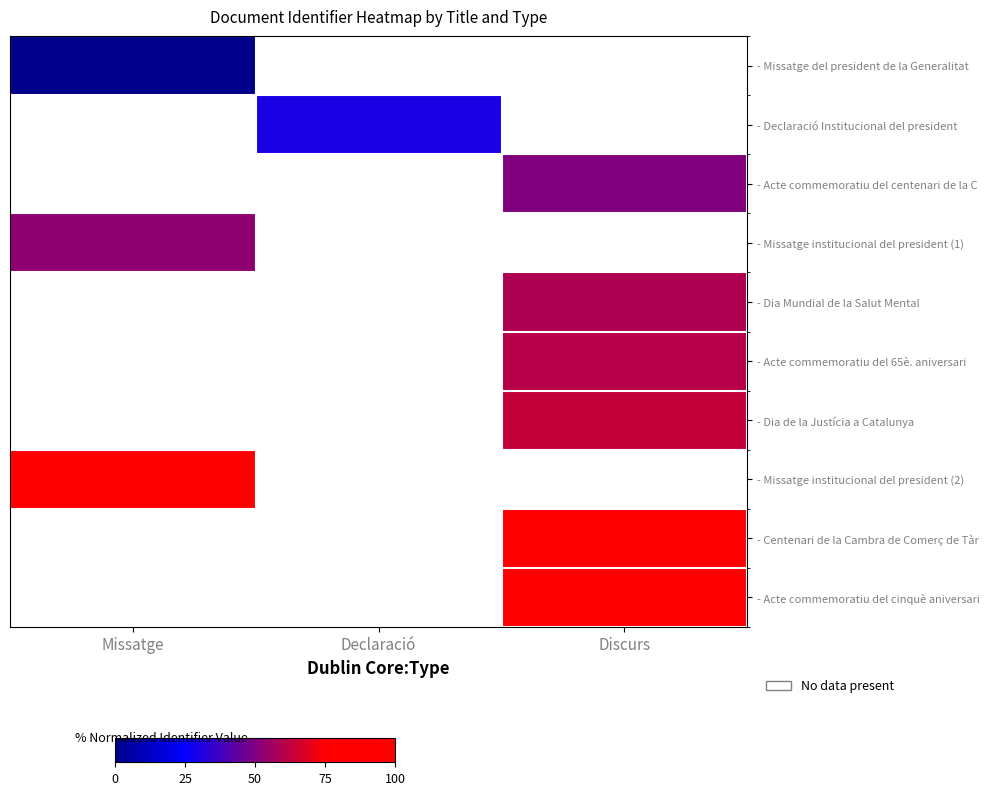

At how many categories does at least one series exceed 7?

3